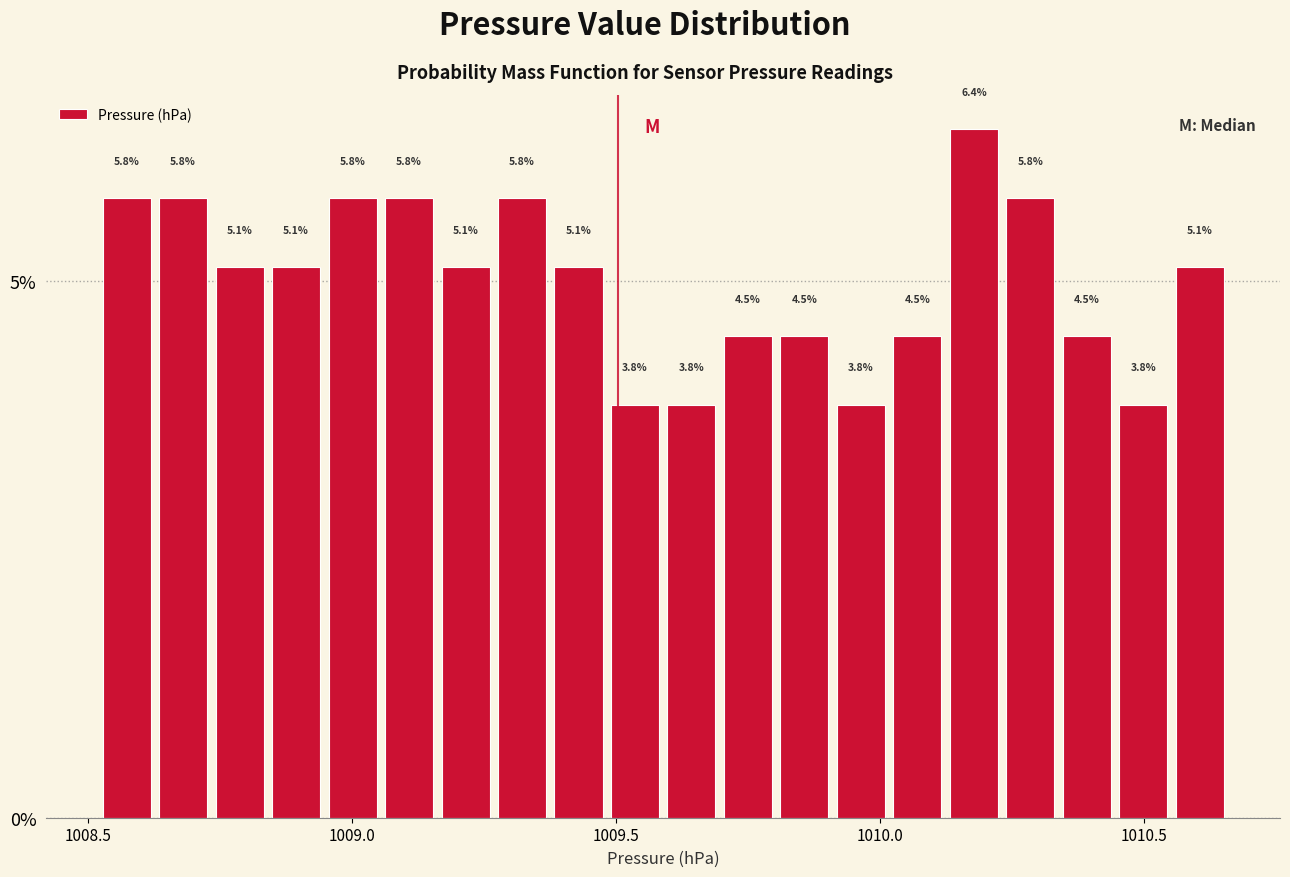

Read against the x-axis, roughly where is the centre of the tallest bar?

1010.20